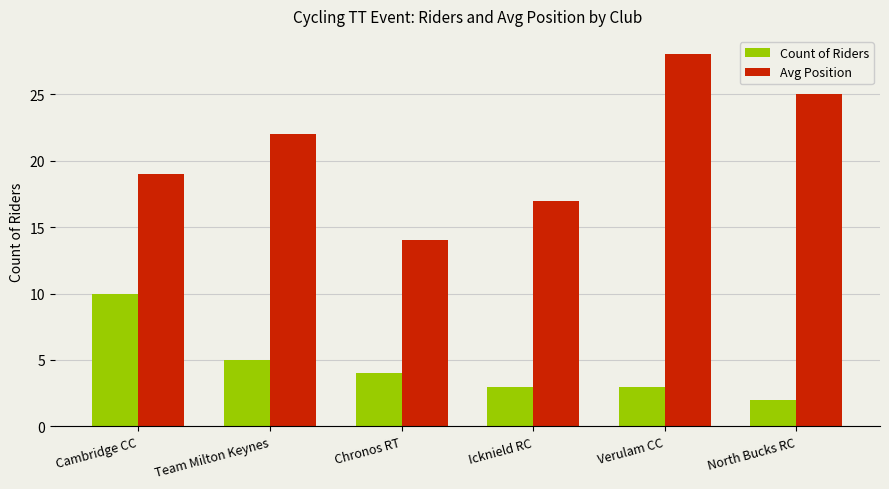

How many bars are there in each group?

2